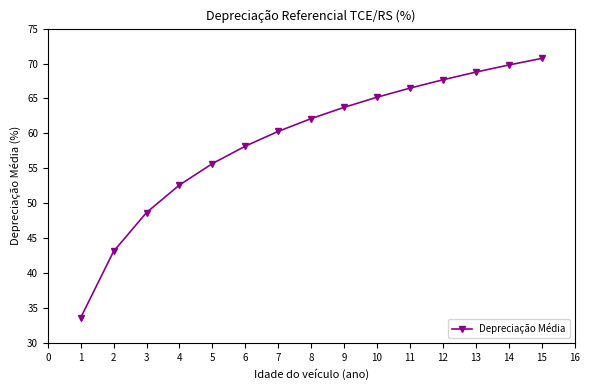

True or false: the data has more than 0 interior local peaks.

False